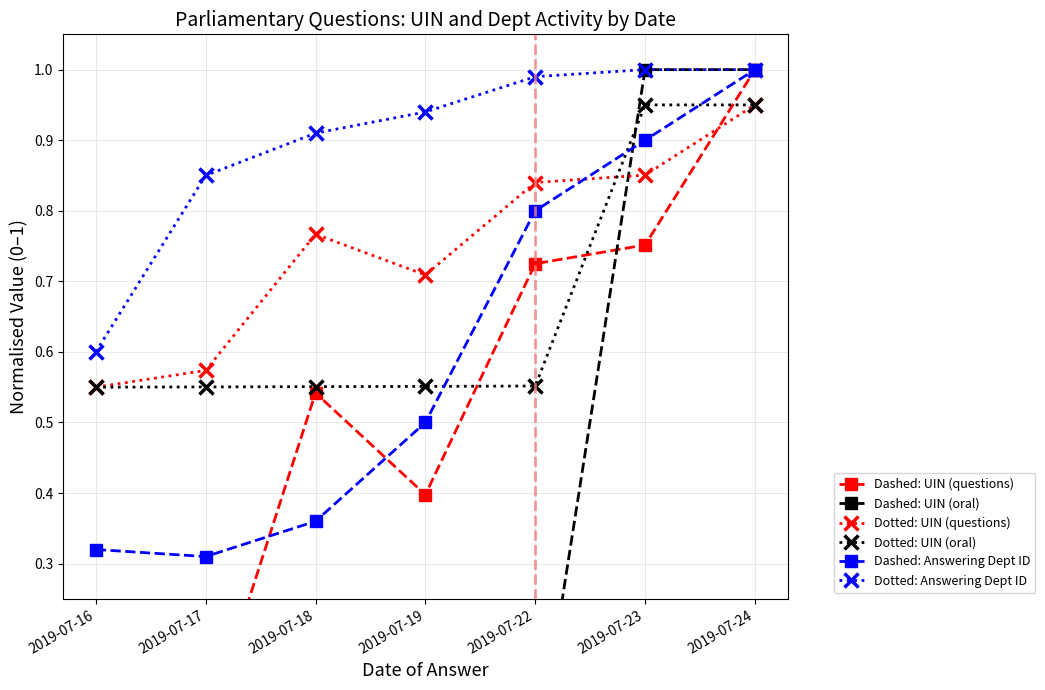

List the labels in order of Dashed: Answering Dept ID value, smallest first.

2019-07-17, 2019-07-16, 2019-07-18, 2019-07-19, 2019-07-22, 2019-07-23, 2019-07-24